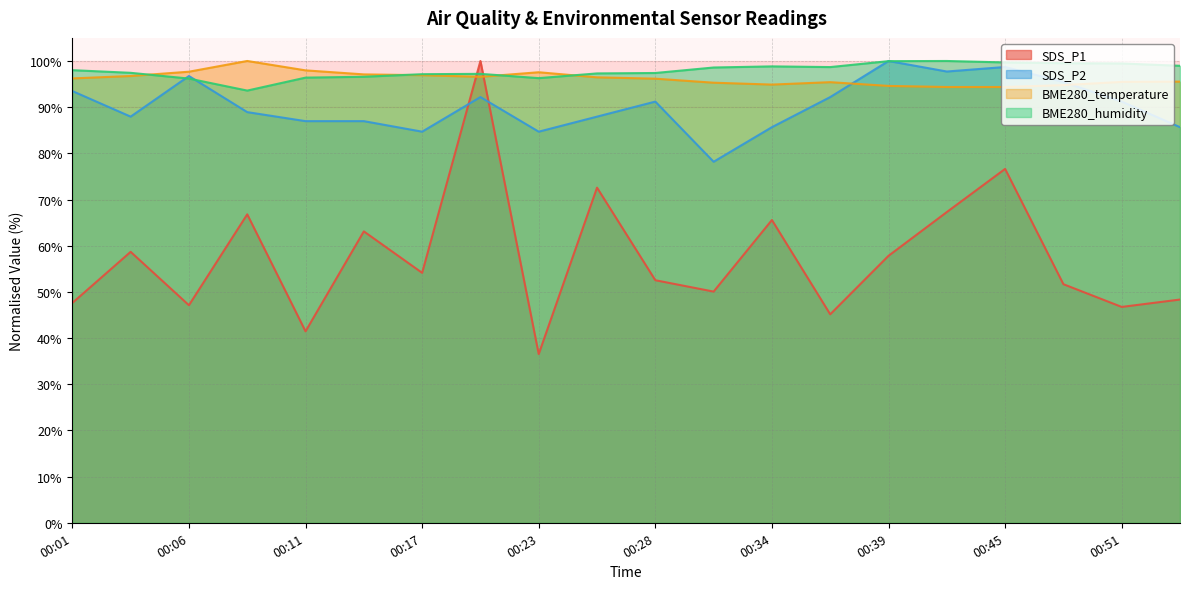

What is the difference between the SDS_P1 values at 00:03 and 00:48?

7.0